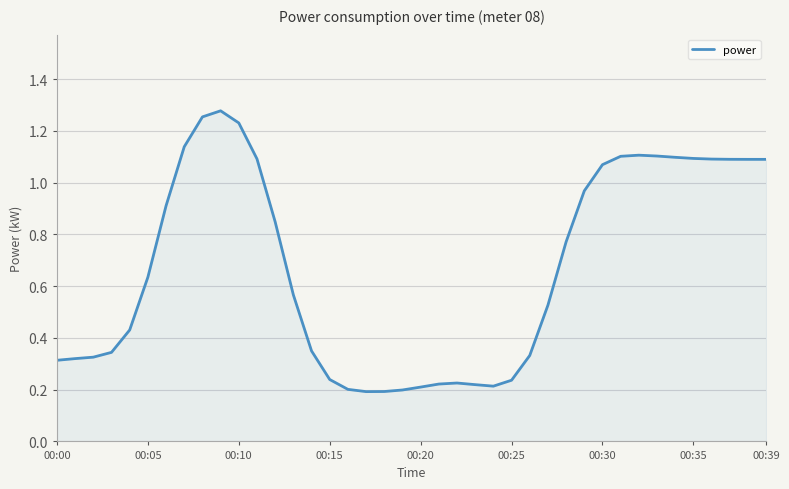

How many interior local peaks (higher than both neighbors) does the data have?

3